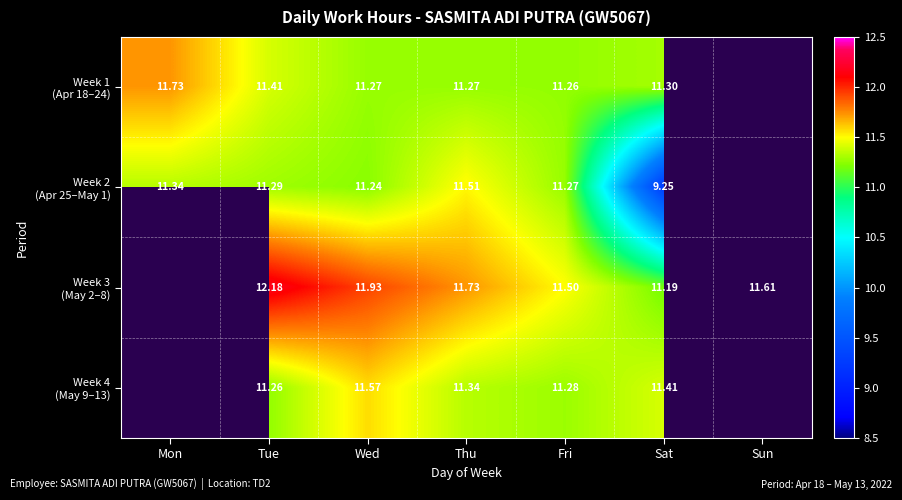

Which category has the lowest value across all series?

Sat